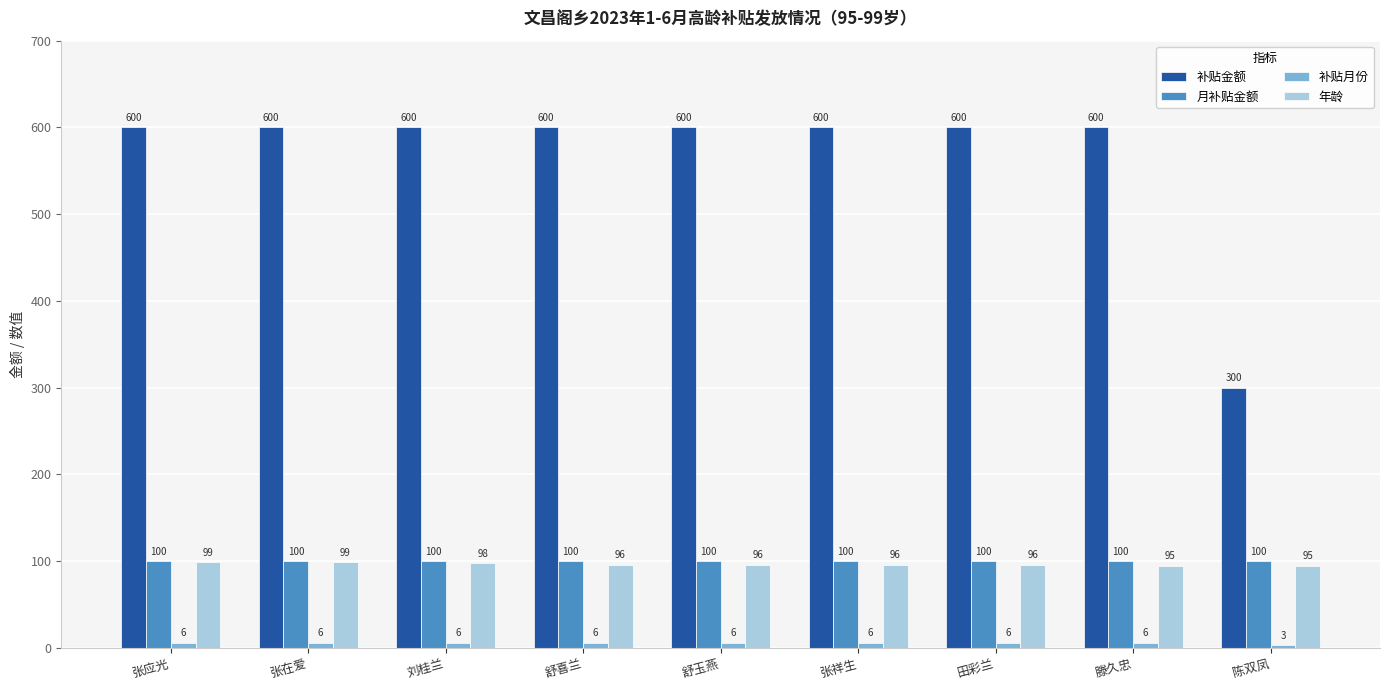

What is the maximum value shown in the chart?

600